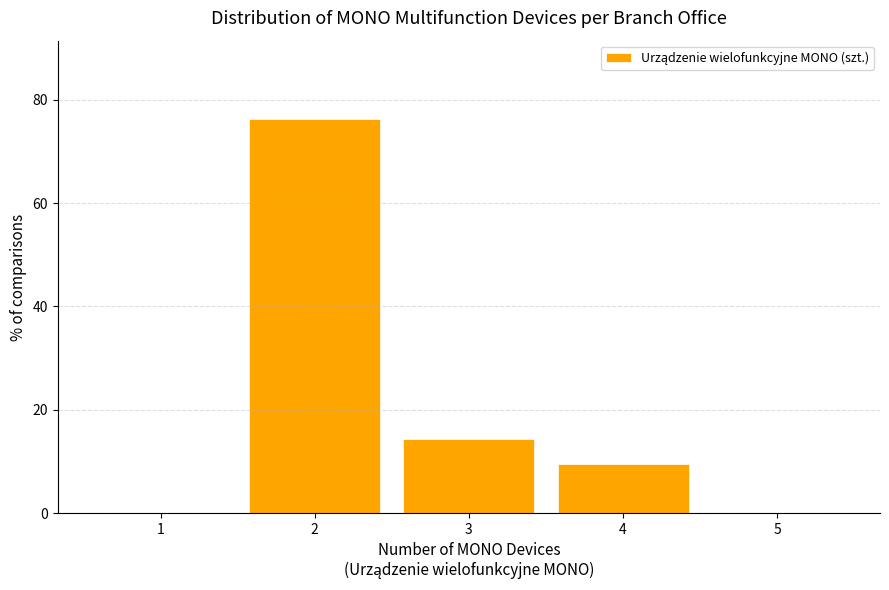

Reading left to right, what are all the values shown in this chart?

1=0.0	2=76.2	3=14.3	4=9.5	5=0.0